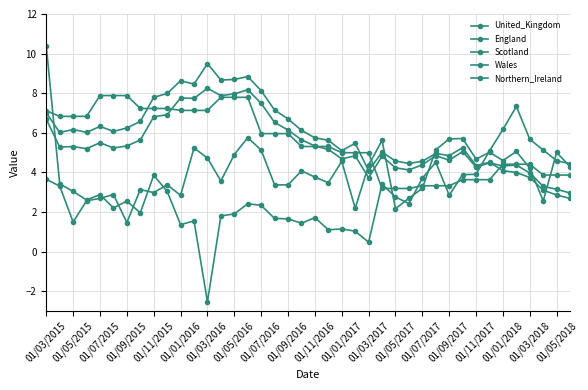

Does the chart display data point markers on the line(s)?

Yes